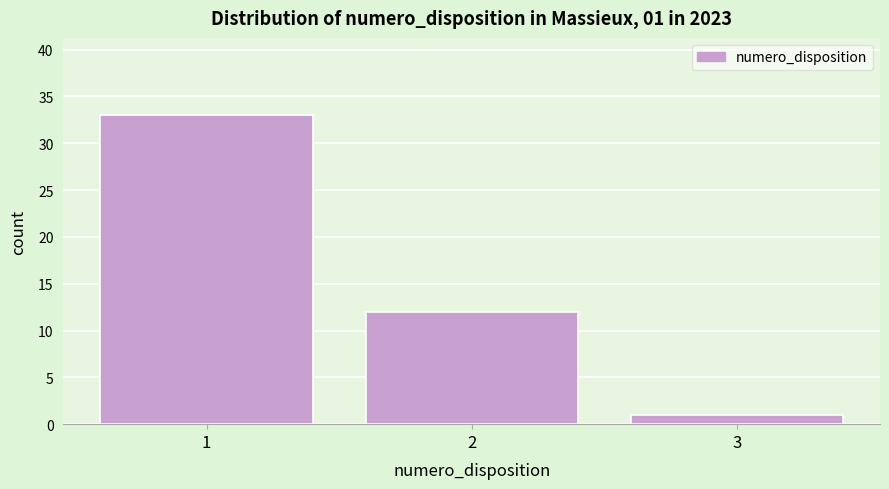

Reading left to right, extract all data points from this chart.

1=33	2=12	3=1